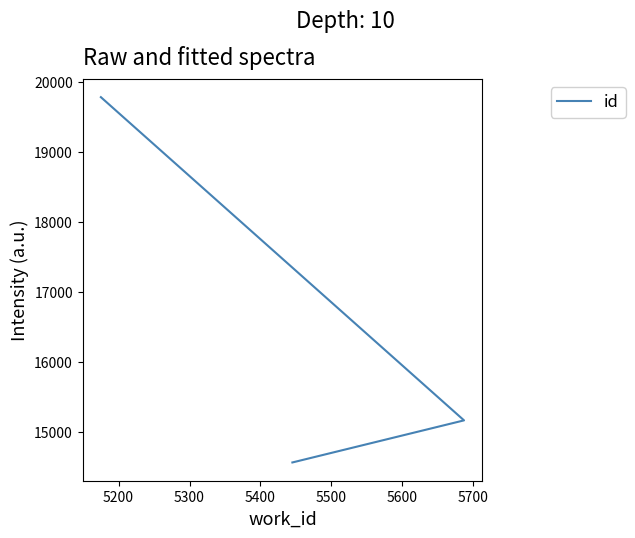

What is the average value?

16503